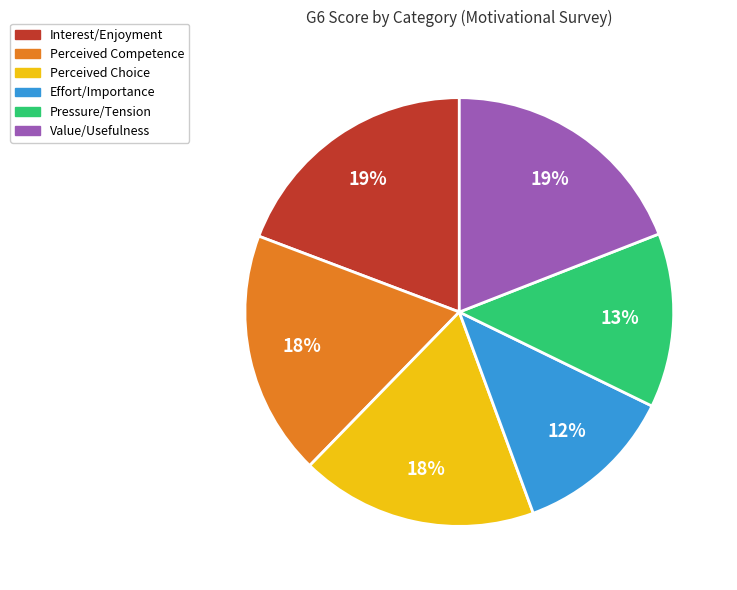

The Value/Usefulness slice represents 31% of the pie. True or false?

False